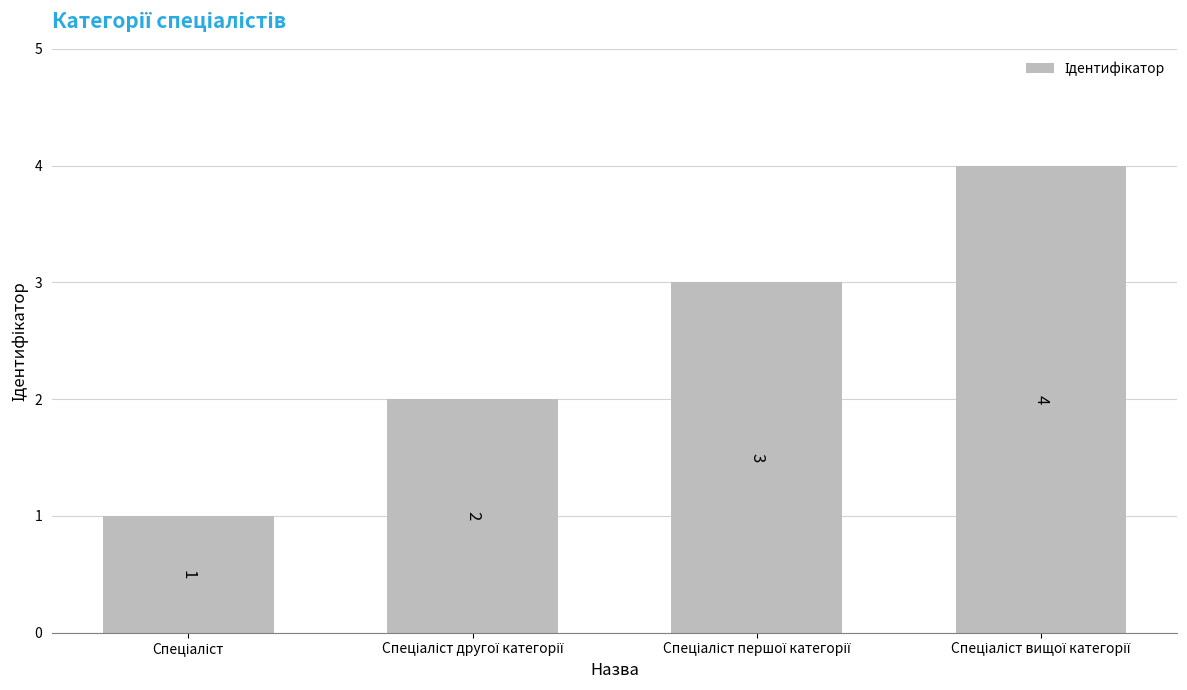

How many values are below 3?

2